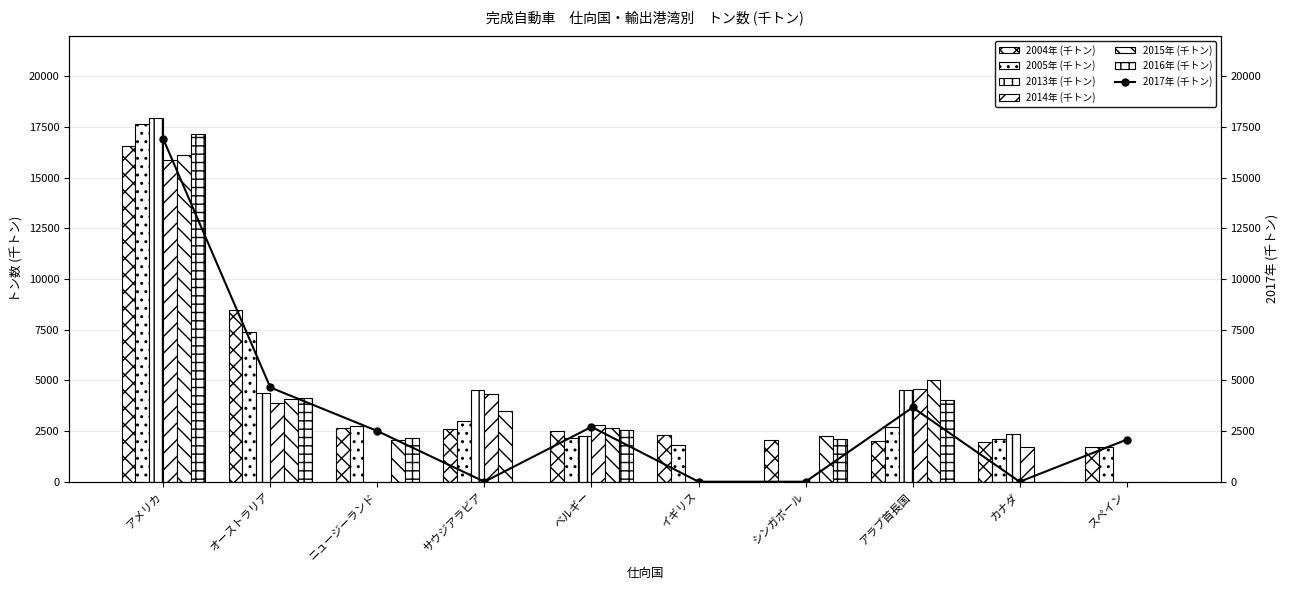

Which series has the largest total across all categories?

2004年 (千トン)